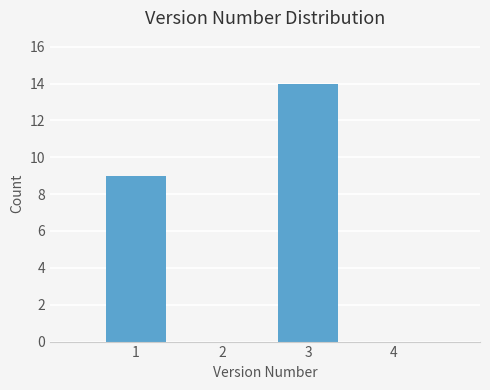

Reading left to right, list every bar in this chart as the range it spans on the x-axis followed by its height. The values are not printed on the chart, so give them approximately, as read against the axis.

0.5 to 1.5: 9
1.5 to 2.5: 0
2.5 to 3.5: 14
3.5 to 4.5: 0